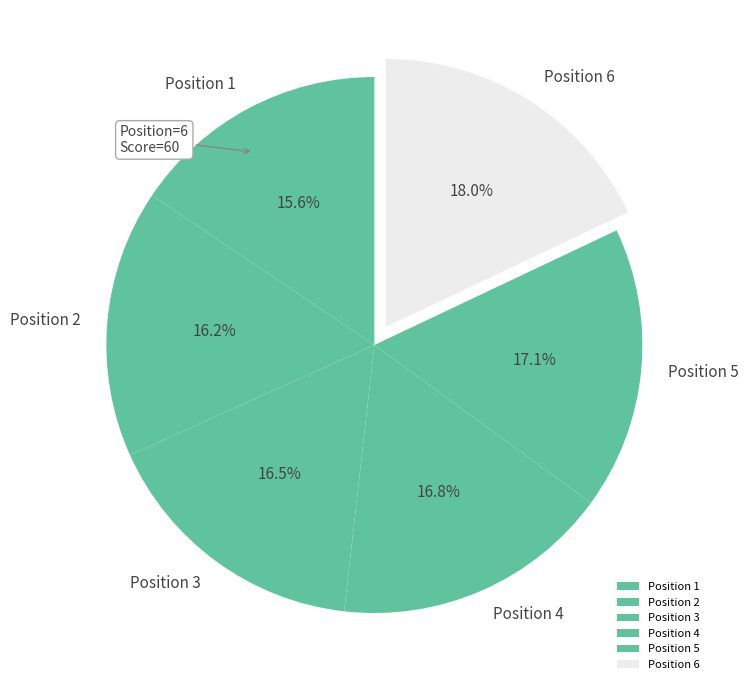

Which has a higher value, Position 2 or Position 4?

Position 4